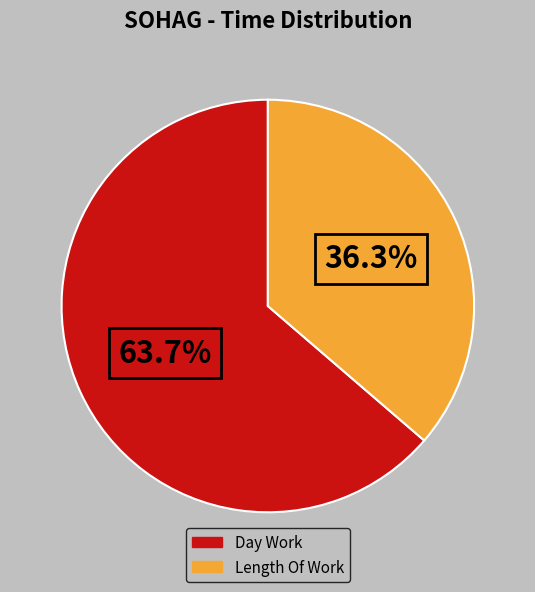

Which slice is the largest?

Day Work